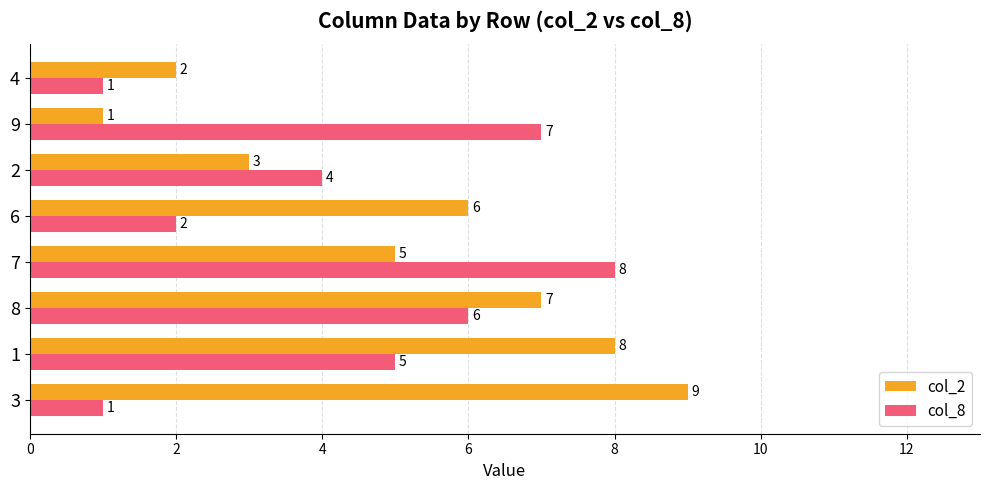

At how many categories does at least one series exceed 1?

8